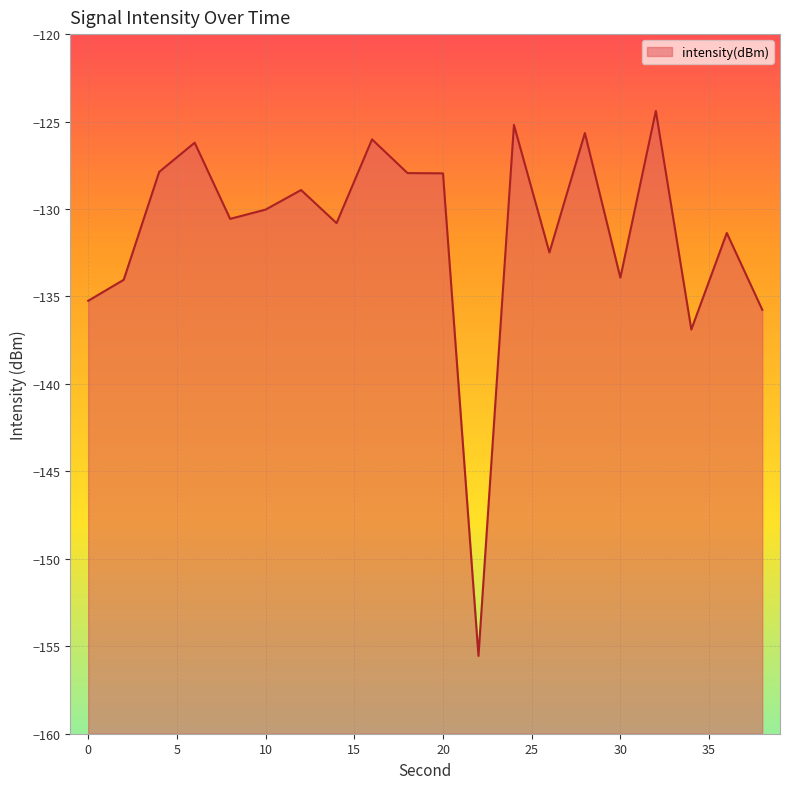

How many lines are shown in the chart?

1